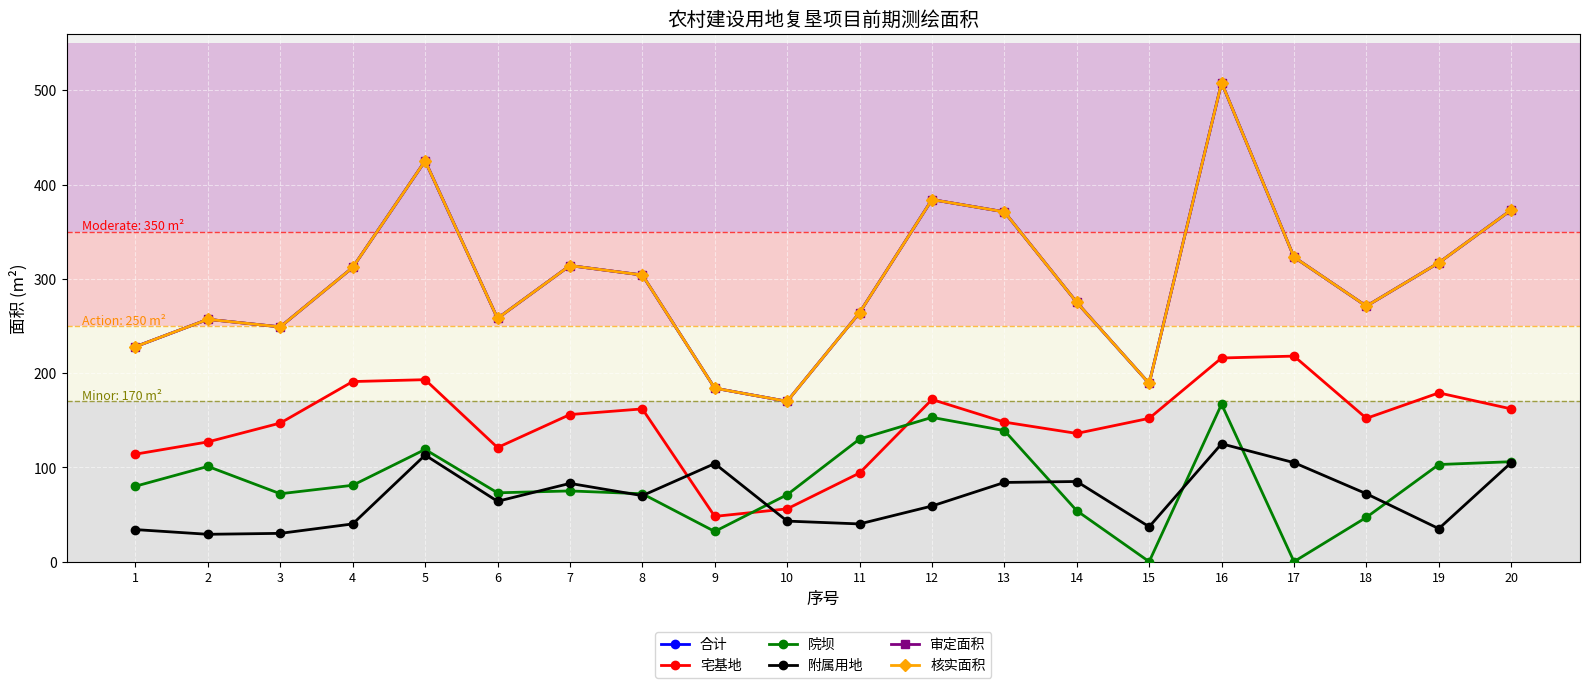

Which category has the lowest value across all series?

15